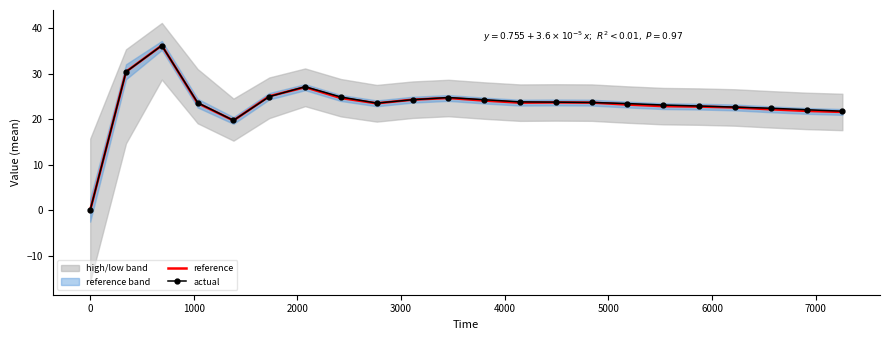

What is the maximum value for actual?

36.2